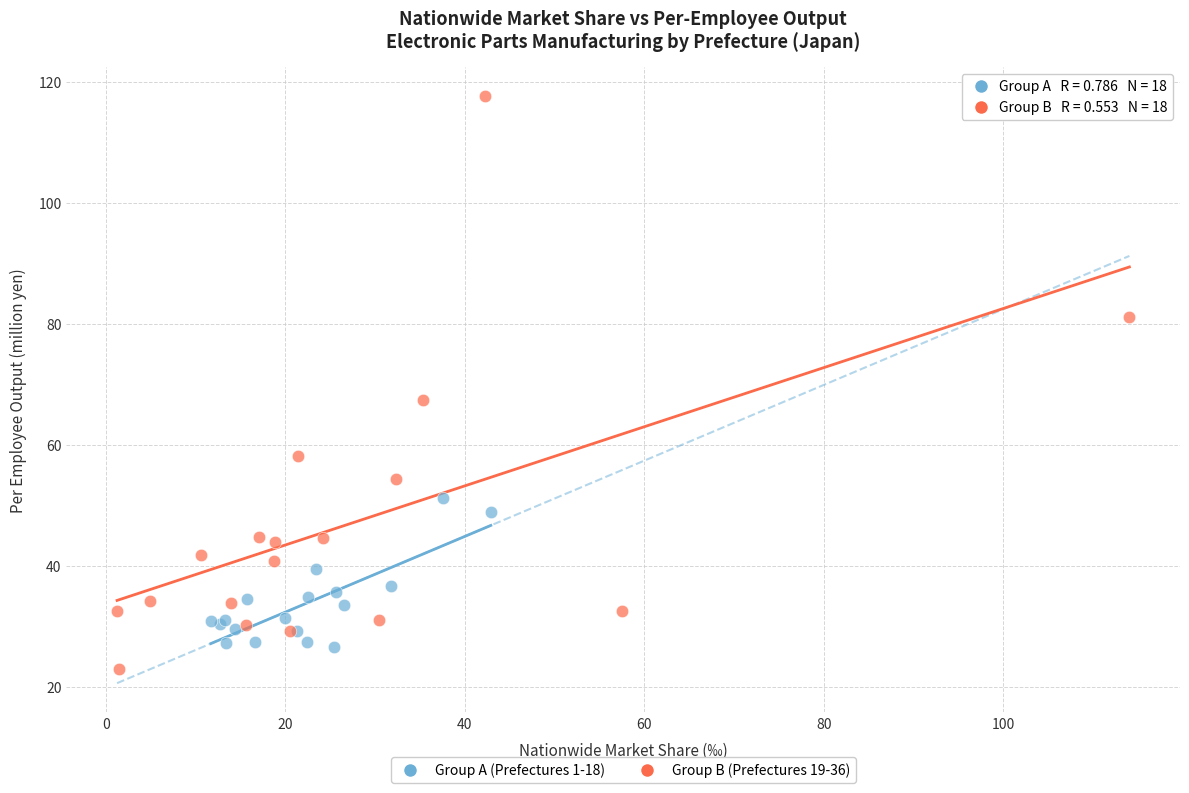

What are all the series names shown in the legend?

Group A (Prefectures 1-18), Group B (Prefectures 19-36)